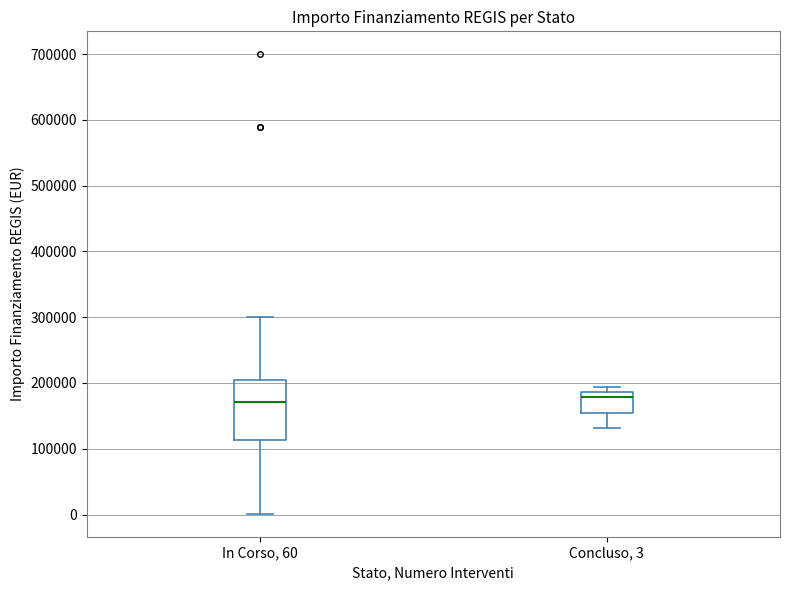

Reading left to right, transcribe this box plot: for each box, give where its median line is, the range the box spans, and where its two whiskers end, as read against the y-axis. The values are not printed on the chart, so give them approximately, as read against the axis.

In Corso, 60: median 170000, box 110000 to 200000, whiskers 0 to 300000
Concluso, 3: median 180000, box 150000 to 190000, whiskers 130000 to 190000 (just above the box's upper edge)